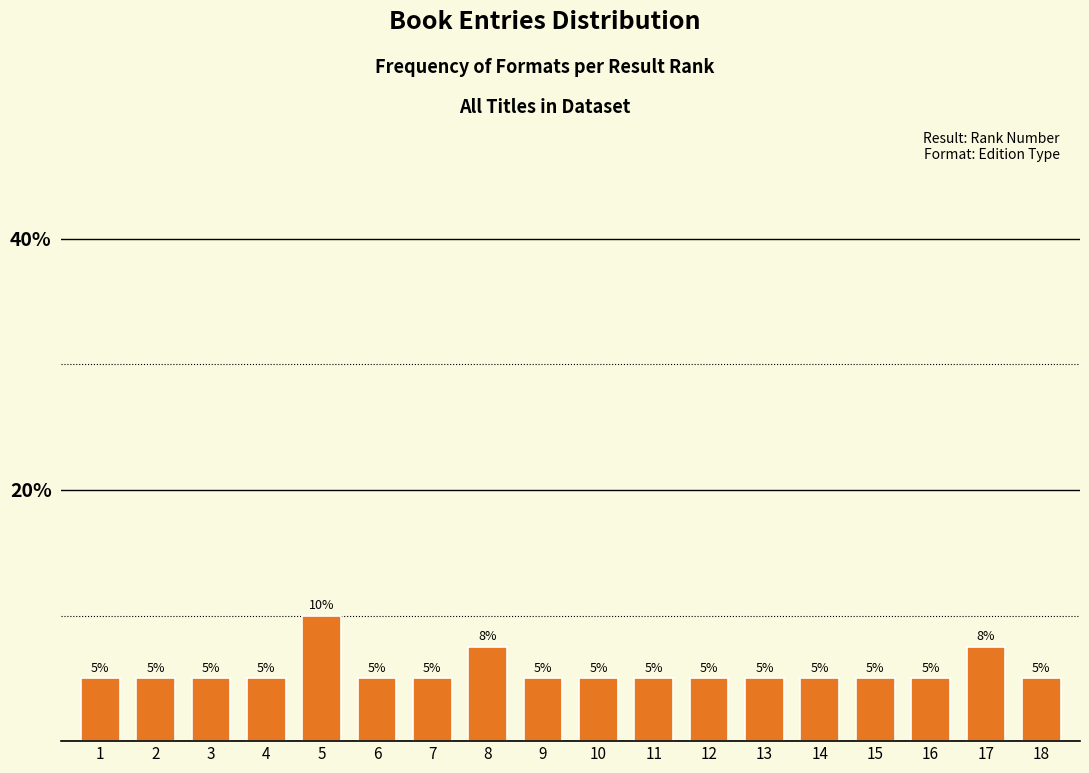

Is it true that the value at 16 is 5.0?

True